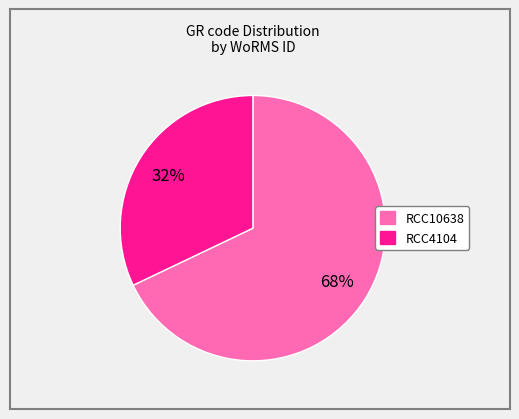

Does RCC10638 account for over 50% of the chart?

Yes